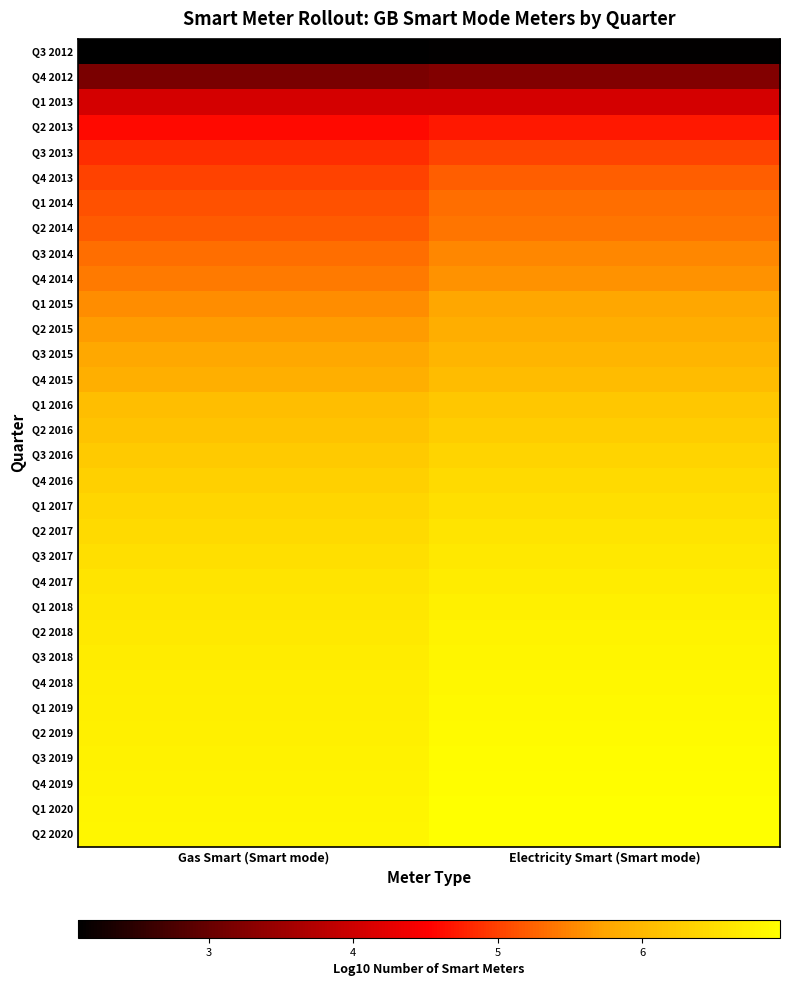

What is the spread (max minus min) of values at Gas Smart (Smart mode)?

4.7